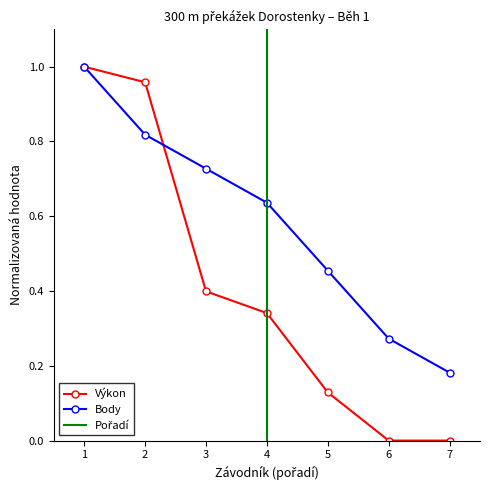

The Body series shows 1.1 at 3. True or false?

False